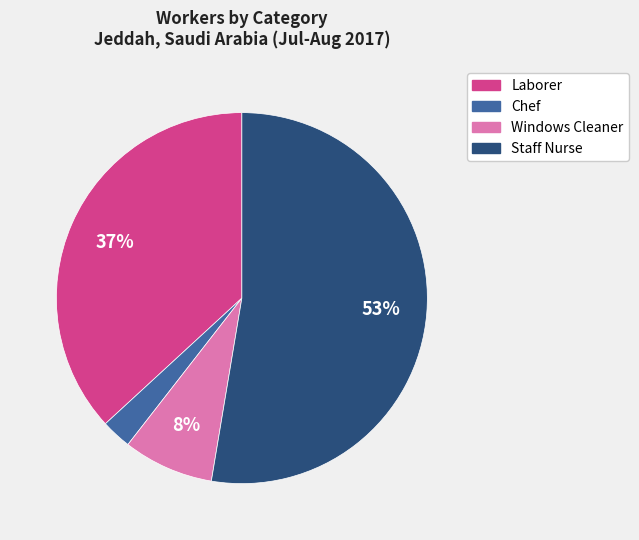

Does any single category account for the majority?

Yes